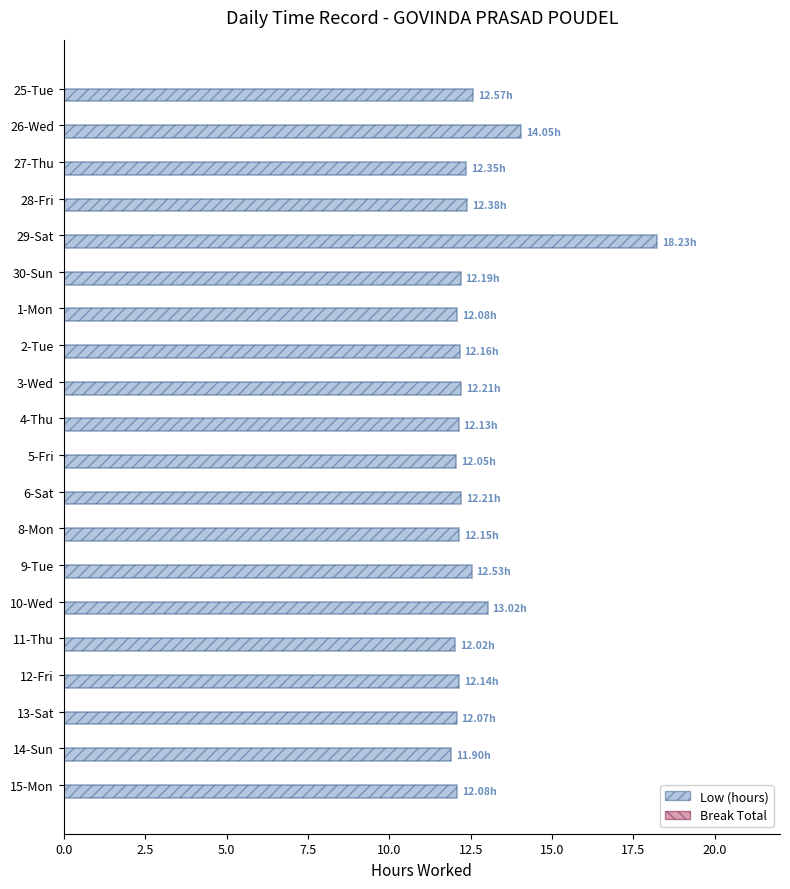

What is the difference between the maximum and second lowest values?

6.2